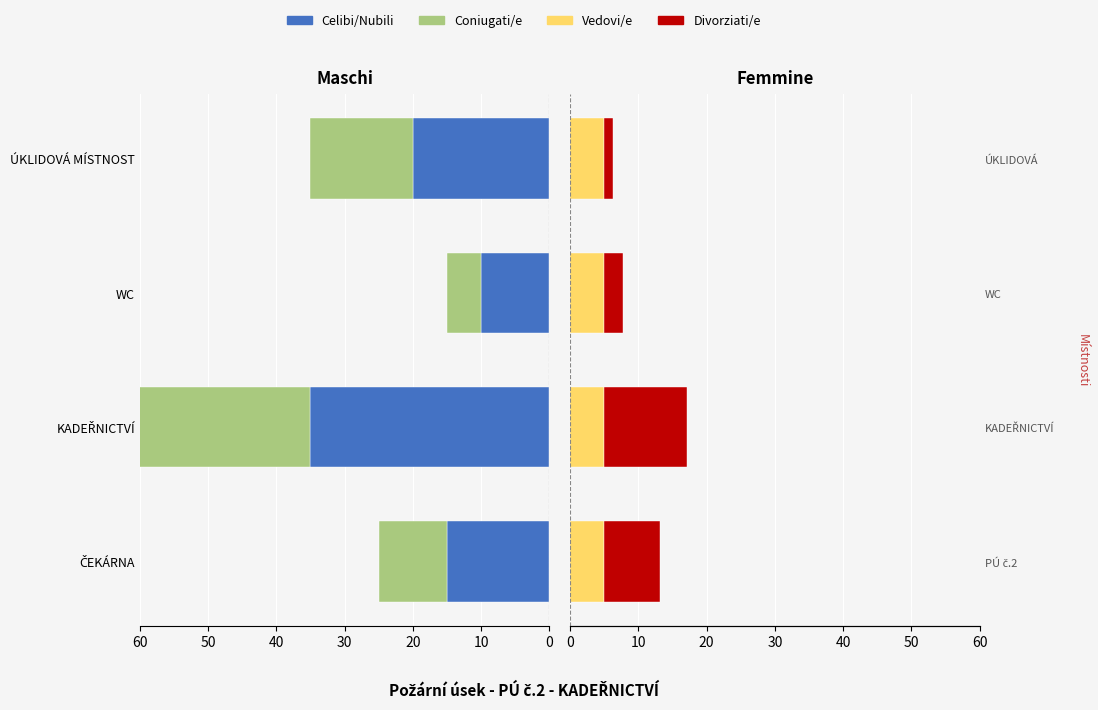

What is the minimum value for Coniugati/e?

5.0